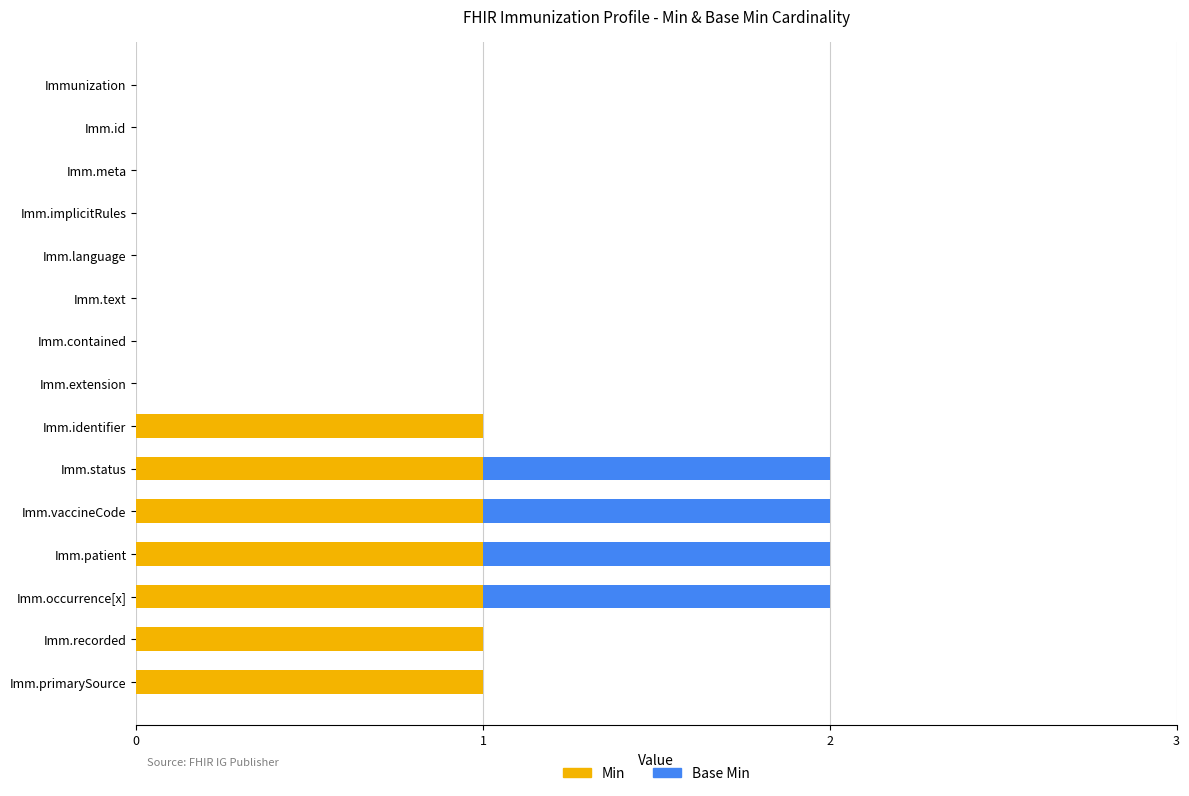

The value of Min at Imm.contained is 1. True or false?

False